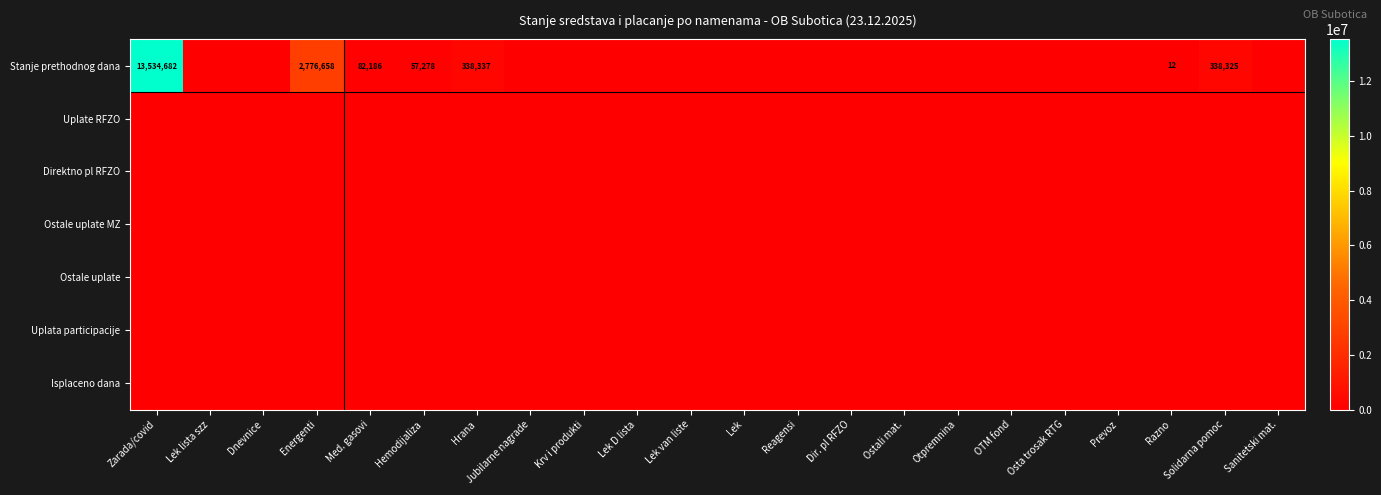

At Lek, list the series in order from smallest to largest.

Stanje prethodnog dana, Uplate RFZO, Direktno pl RFZO, Ostale uplate MZ, Ostale uplate, Uplata participacije, Isplaceno dana